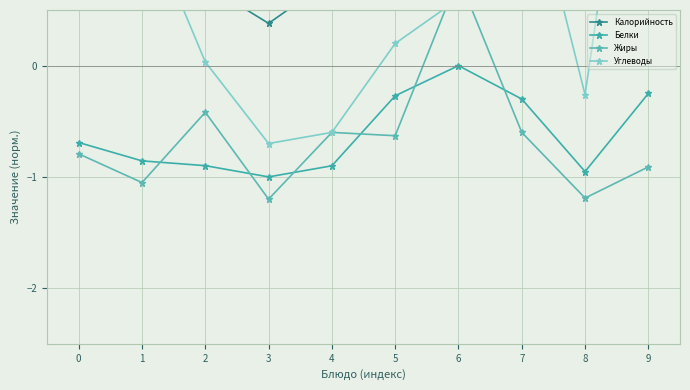

Which series has the largest total across all categories?

Калорийность